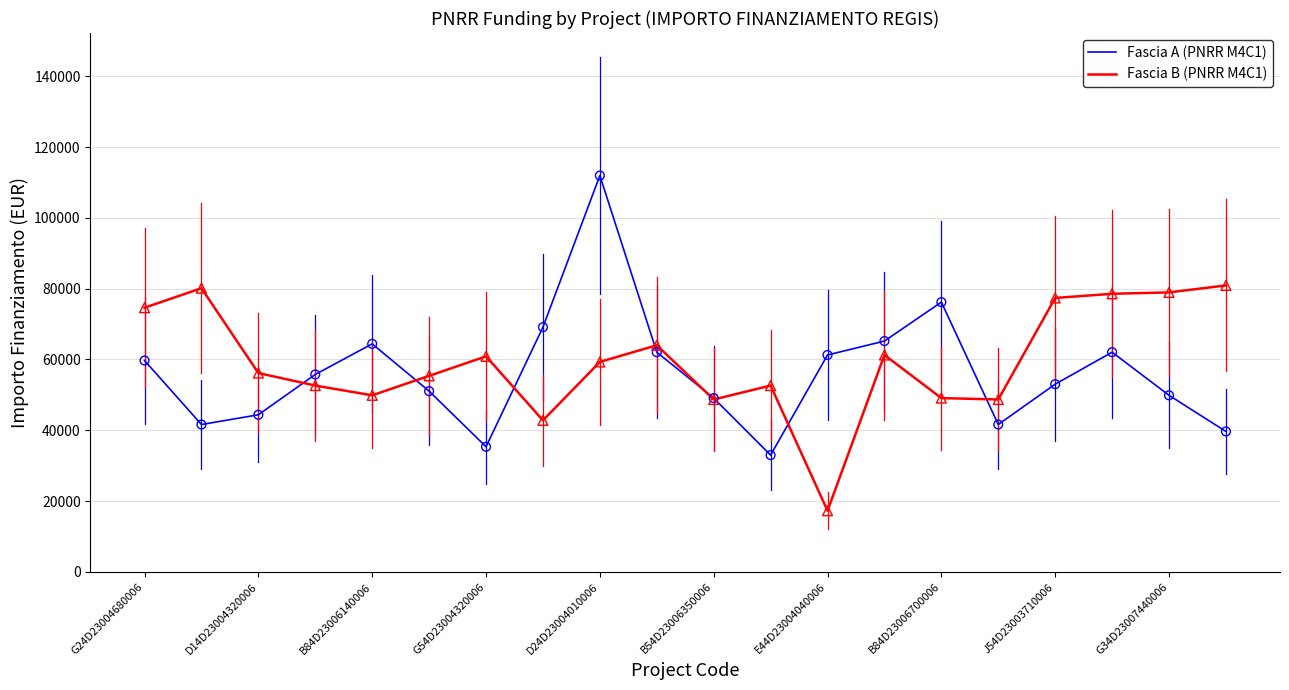

List the series in order of their peak value, highest first.

Fascia A (PNRR M4C1), Fascia B (PNRR M4C1)